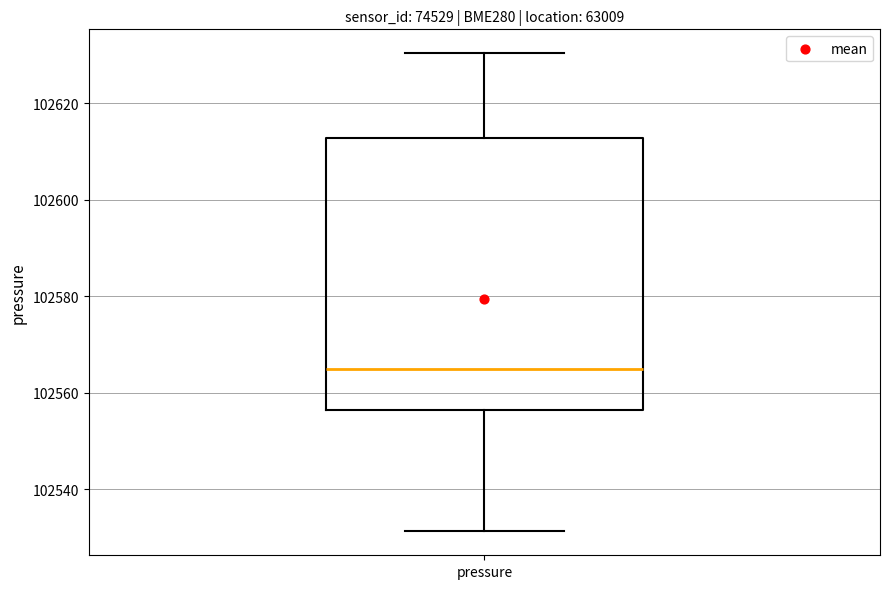

Where is the lower edge of the box for pressure on the y-axis? The values are not printed on the chart, so give them approximately, as read against the axis.

102556